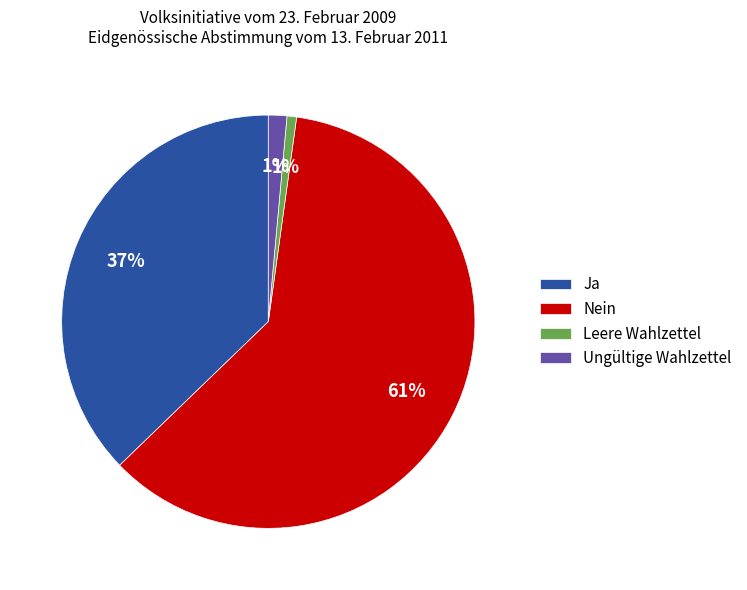

Which slice is the largest?

Nein